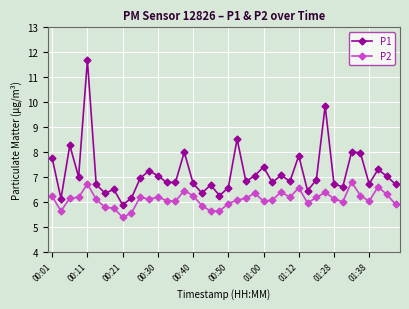

True or false: P2 has more than 1 points higher than both neighbors.

True